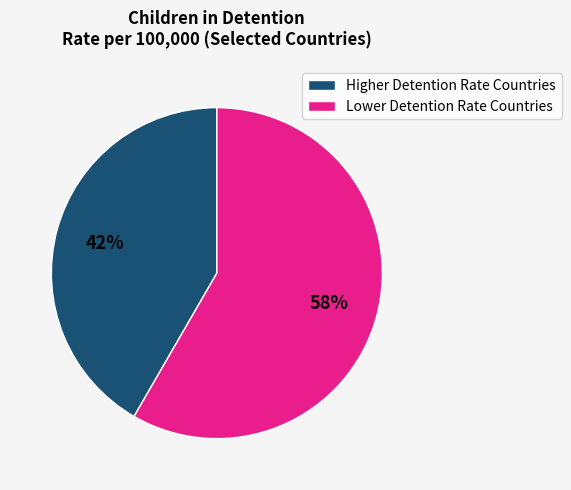

The Higher Detention Rate Countries slice represents 42% of the pie. True or false?

True